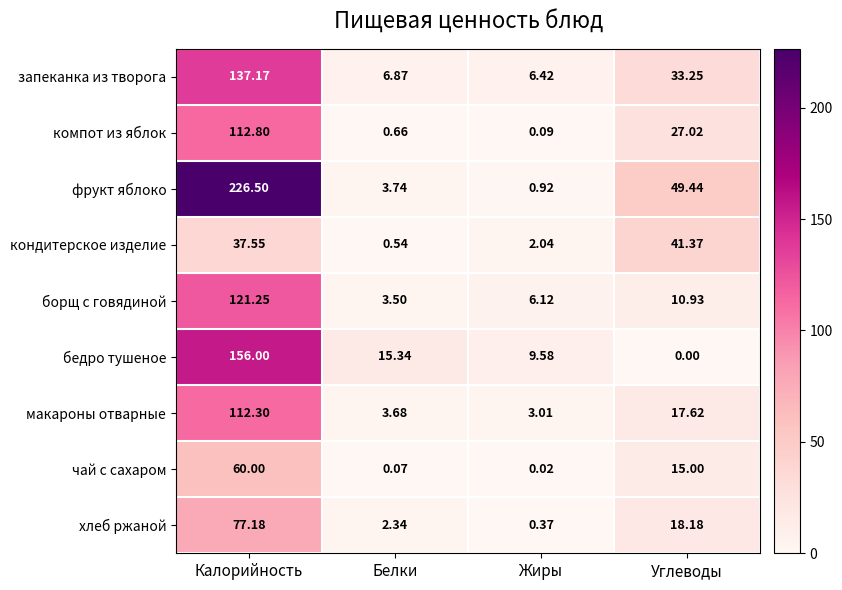

Which series has the largest range (max minus min)?

фрукт яблоко